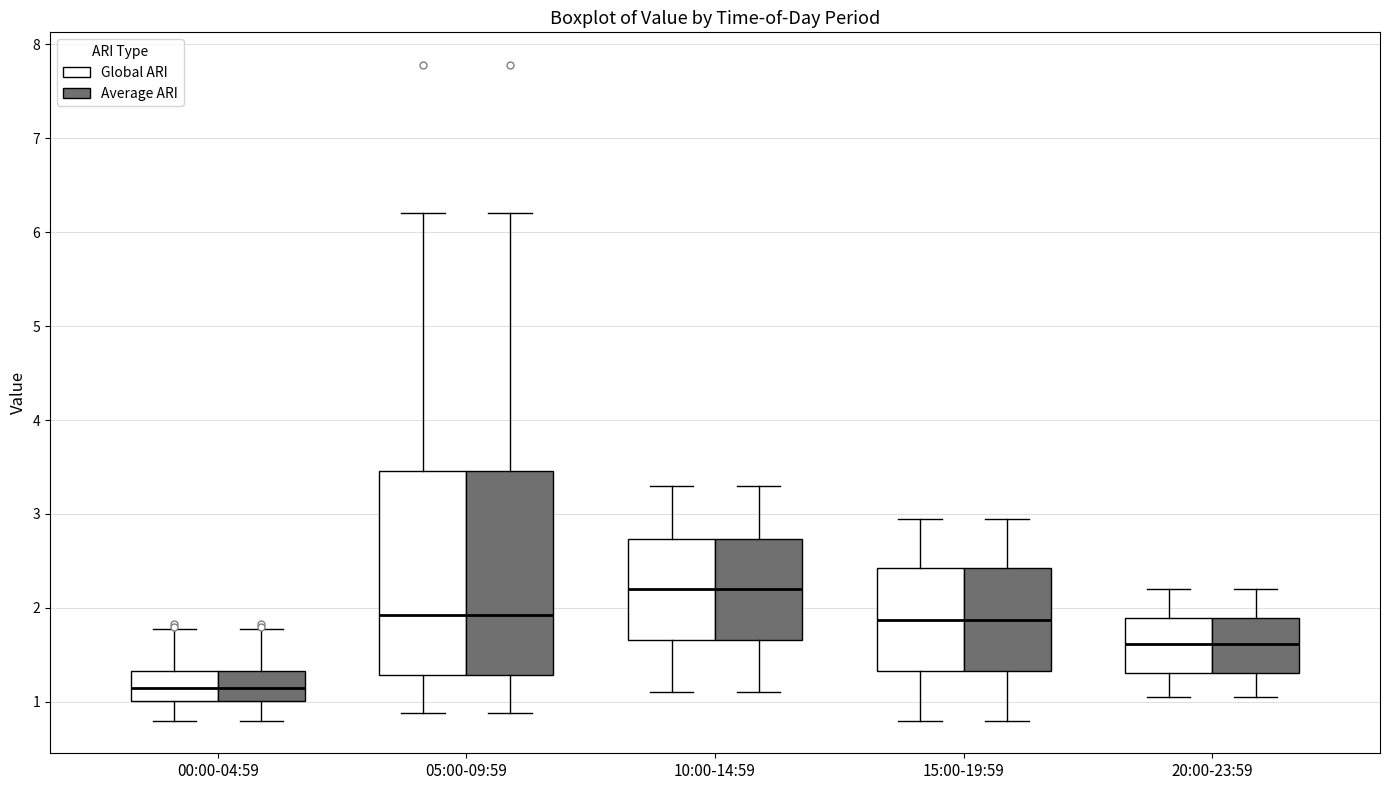

Where does the upper whisker of the box for 00:00-04:59 (Average ARI) end on the y-axis? The values are not printed on the chart, so give them approximately, as read against the axis.

1.8